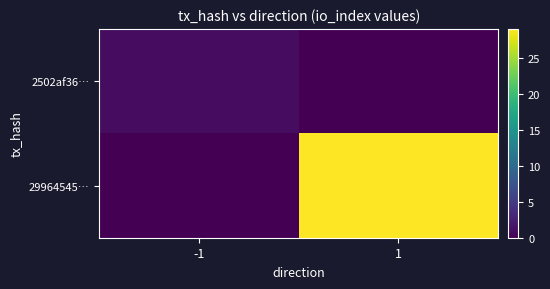

Reading left to right, transcribe all the data shown in this chart.

2502af36…: -1=1	1=0
29964545…: -1=0	1=29